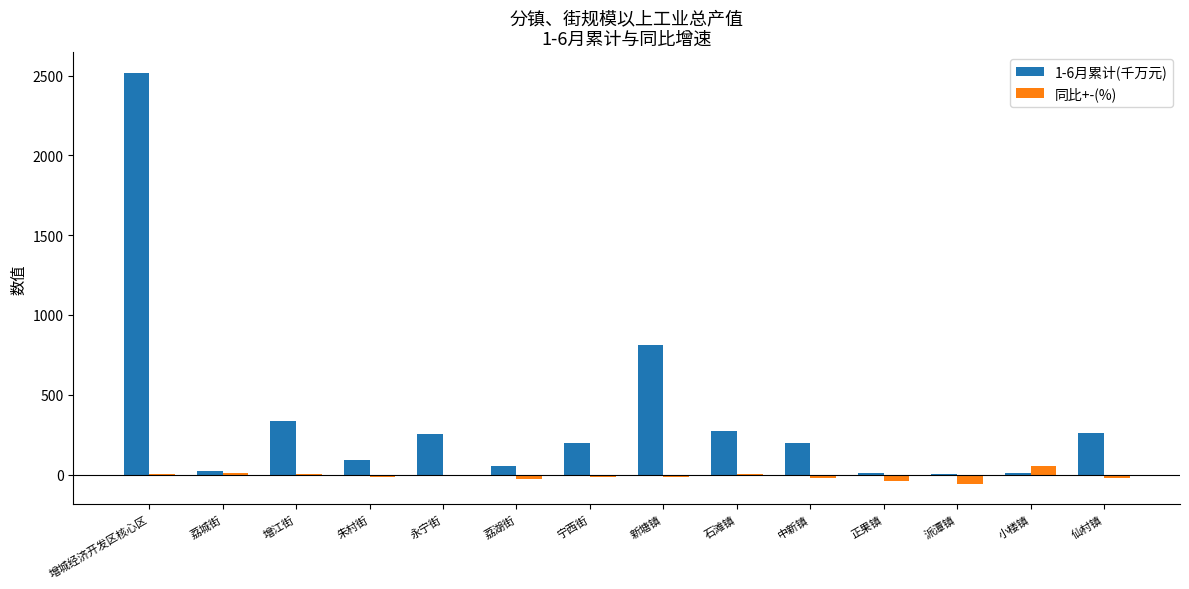

Is the value of 1-6月累计(千万元) at 朱村街 greater than the value of 同比+-(%) at 增江街?

Yes